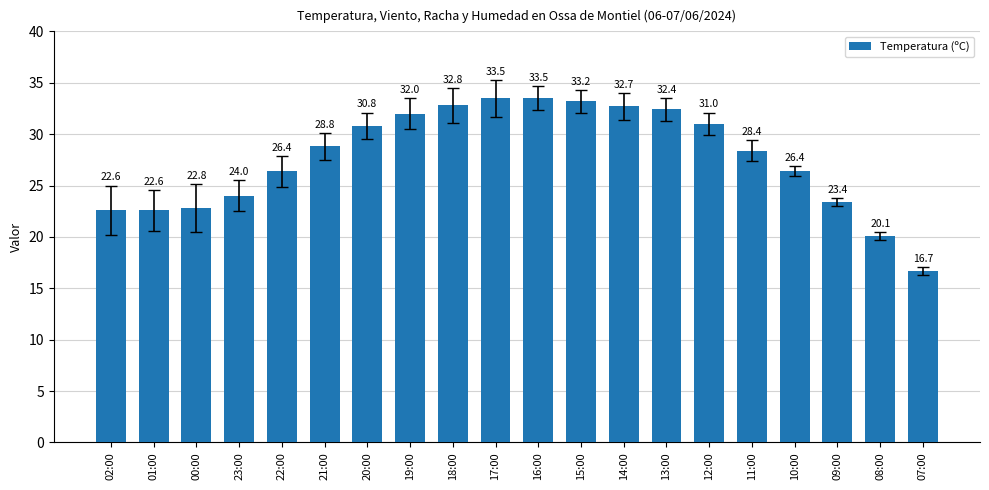

At which label is the value closest to 25?

23:00